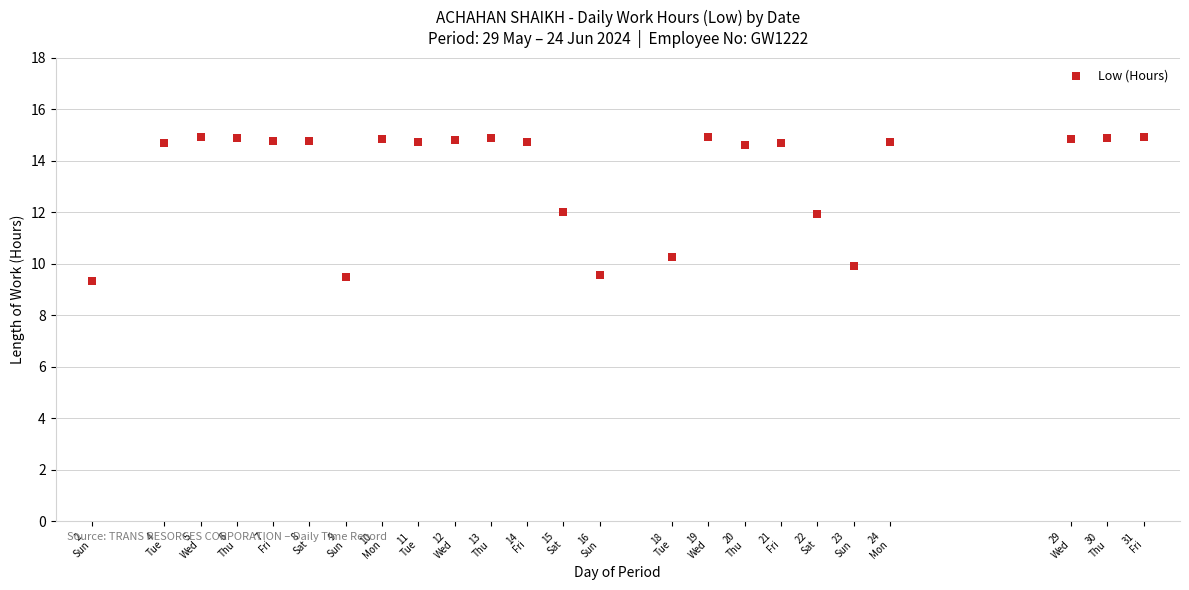

What is the range of Y values (max minus min)?

5.6